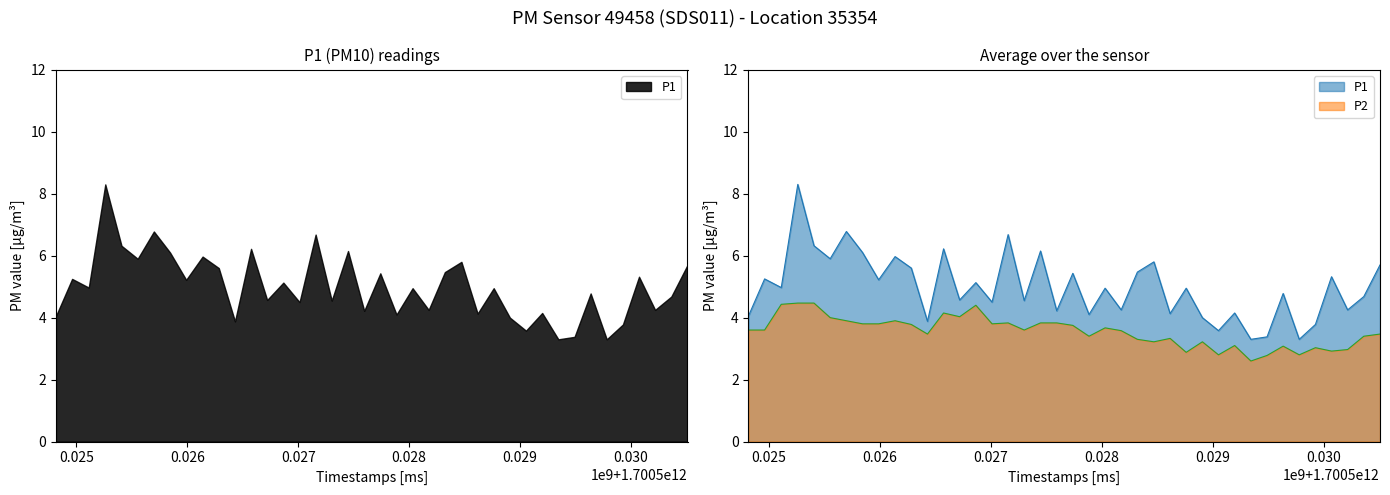

What are all the series names shown in the legend?

P1, P2